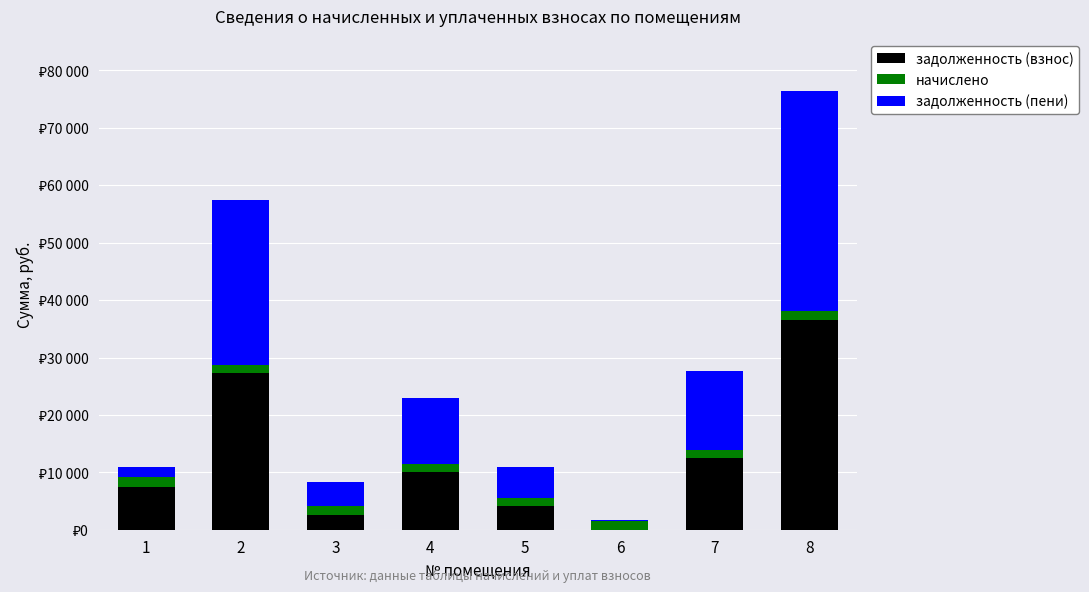

The задолженность (взнос) series shows 2589.8 at 3. True or false?

True